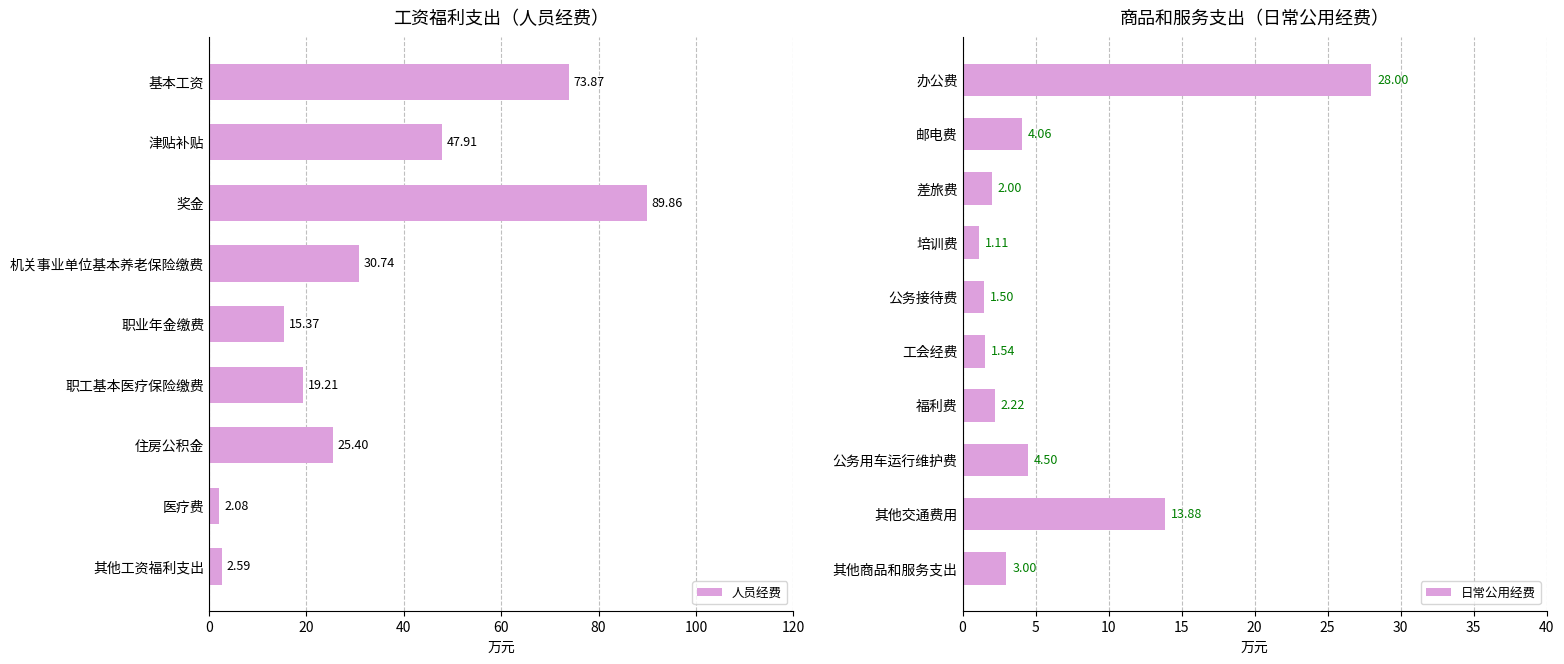

What is the sum of the 人员经费 values at 津贴补贴 and 职工基本医疗保险缴费?

67.1